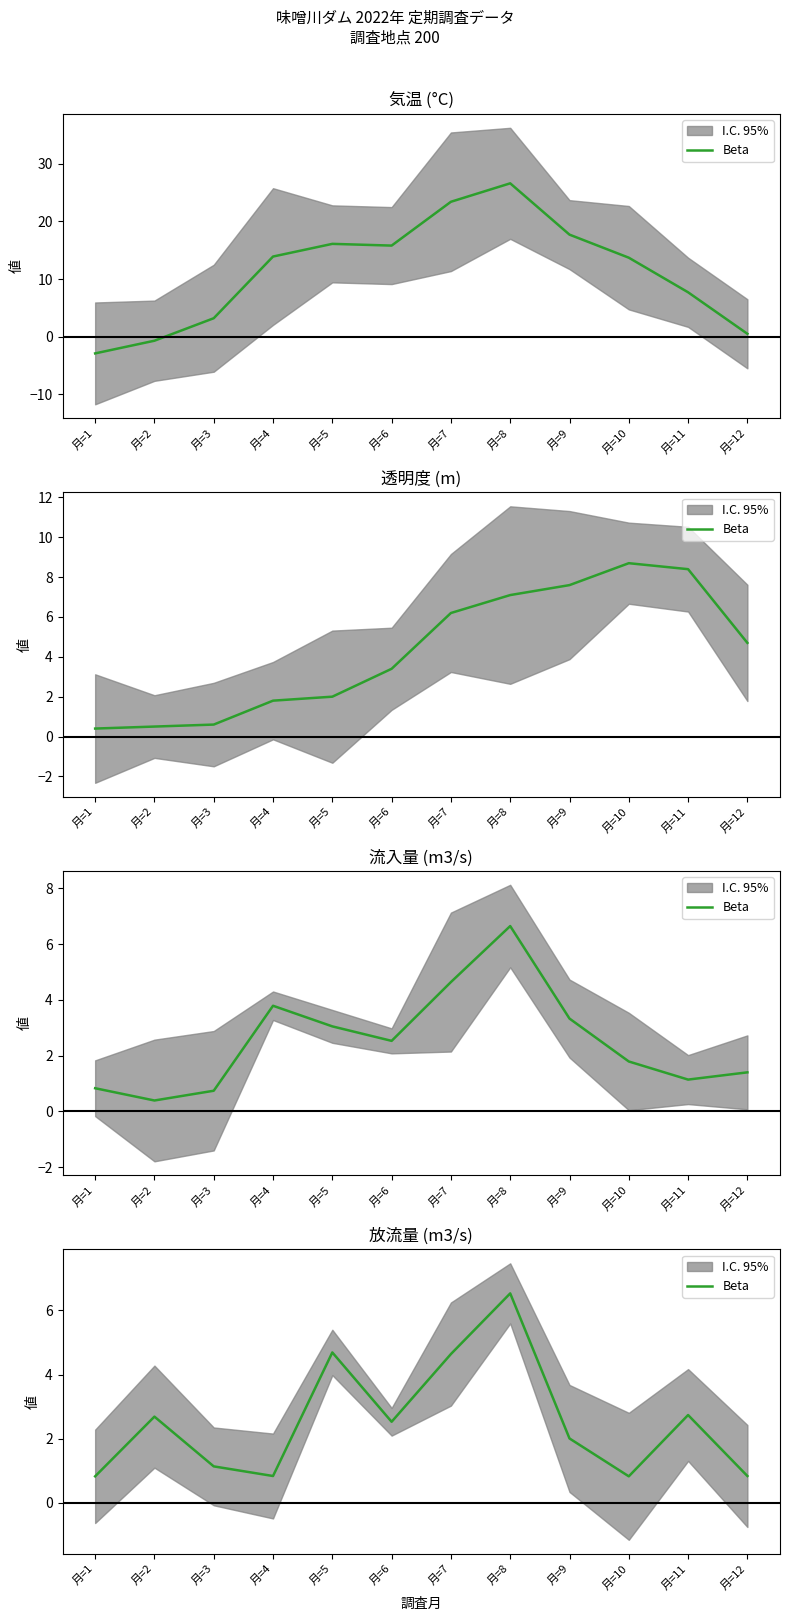

The value at 月=4 is 0.4. True or false?

False